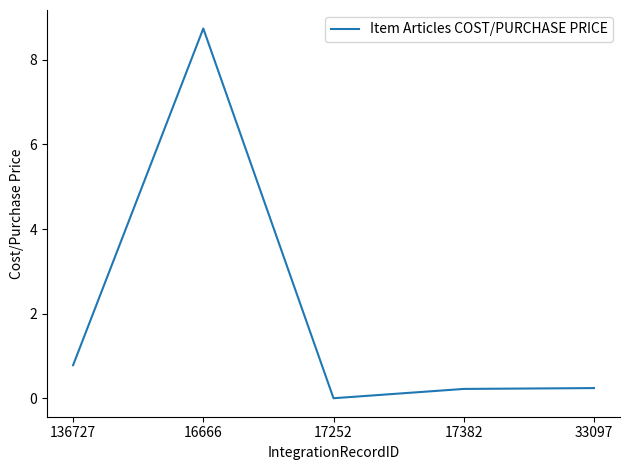

The value at 33097 is 0.2. True or false?

True